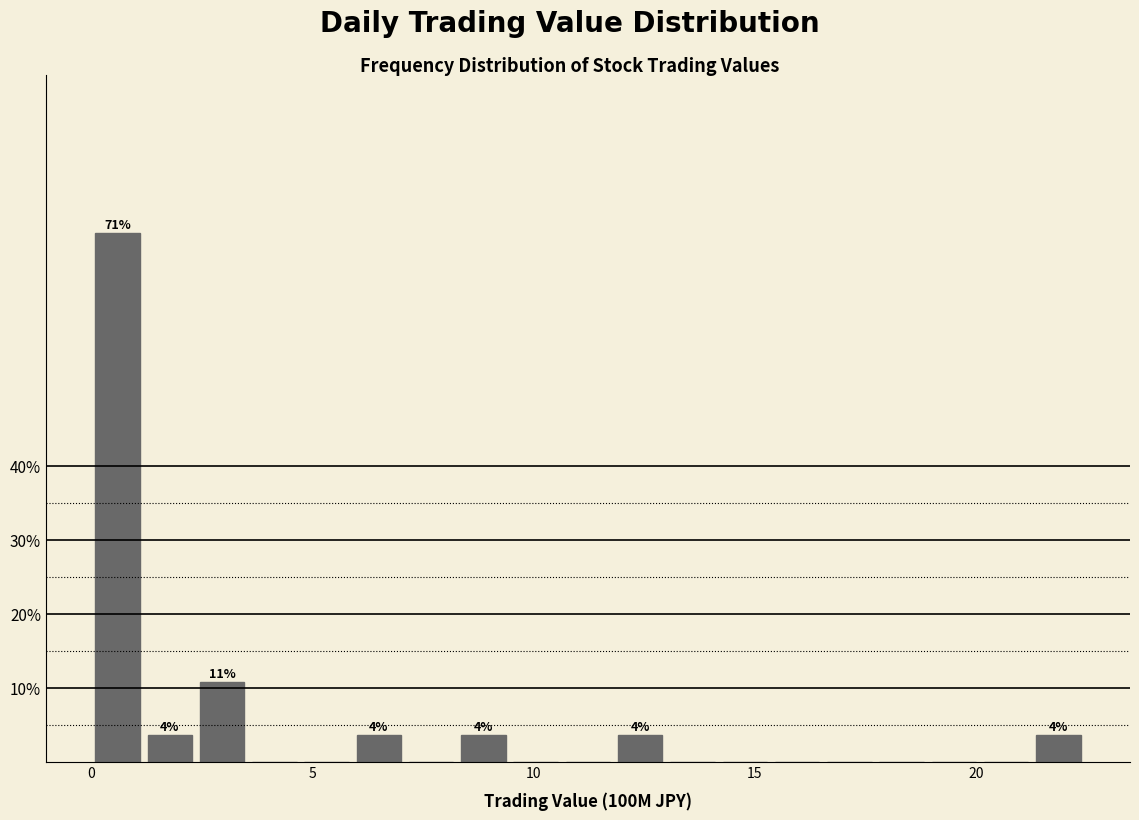

Around what value on the x-axis is the tallest bar? Give the approximate position of its centre, as read against the axis.

0.5